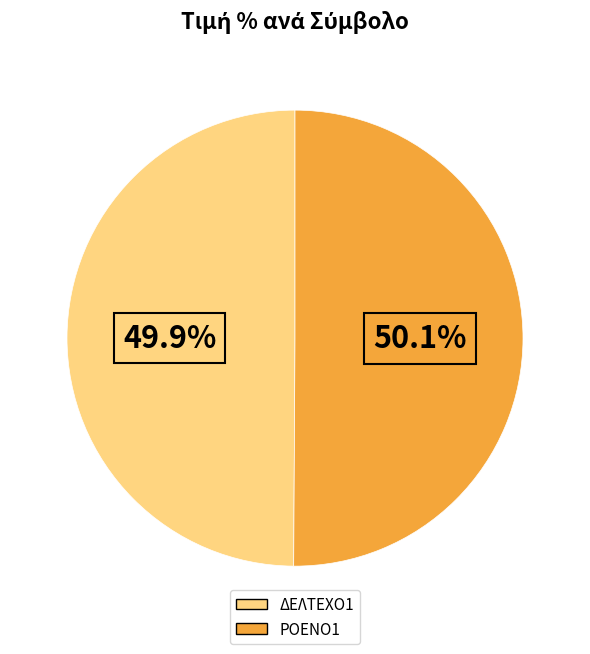

The ΡΟΕΝΟ1 slice represents 63% of the pie. True or false?

False